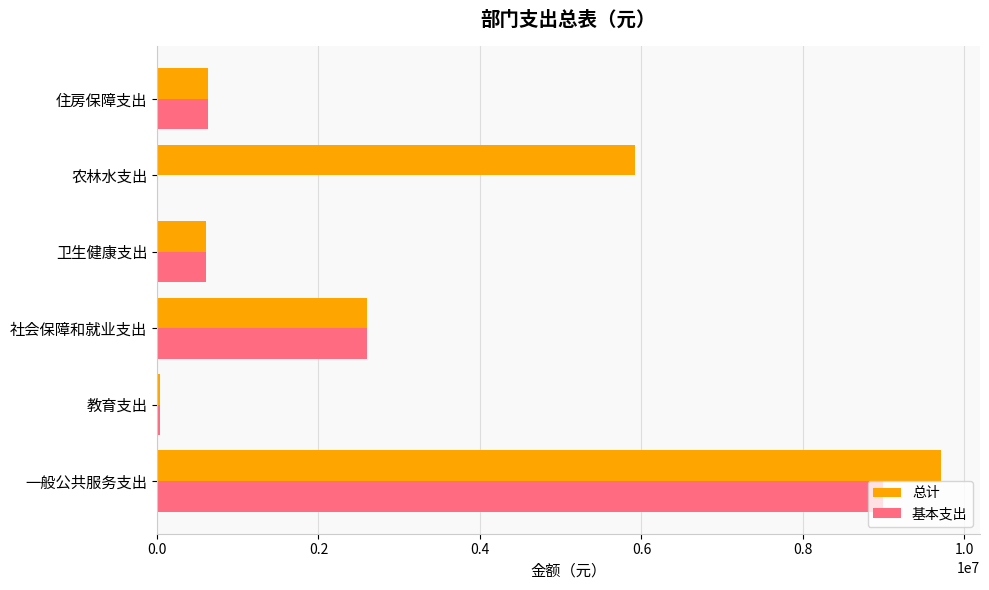

What is the sum of all 总计 values?

19518076.5